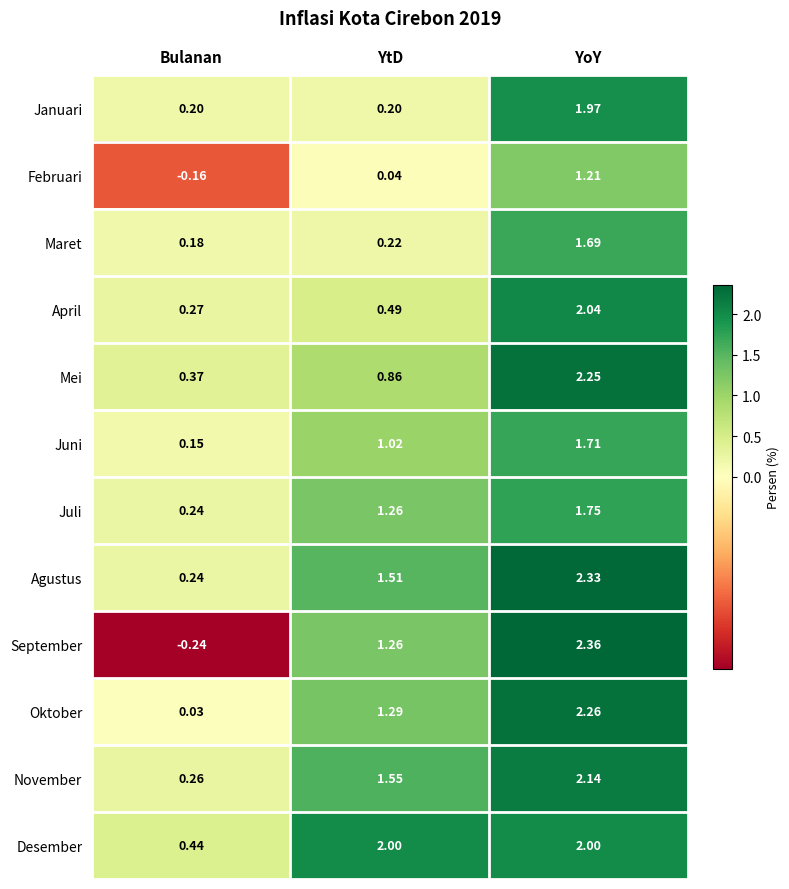

Where does the Juli series first go above 1?

YtD